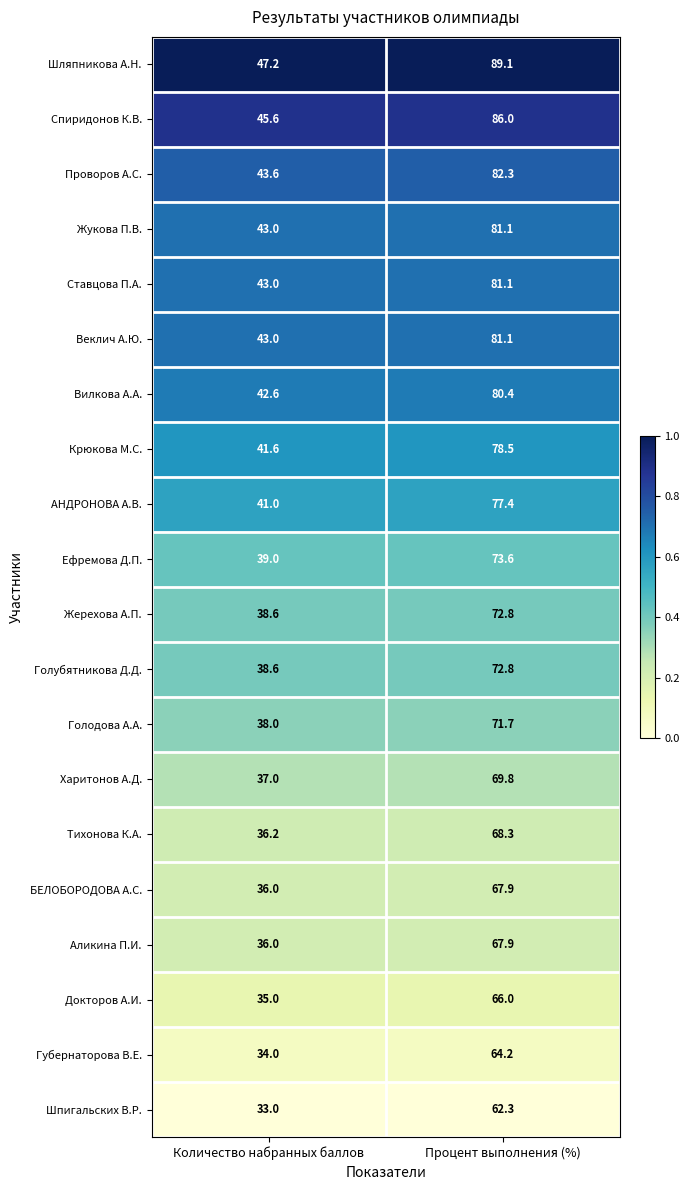

What is the total value across all series at Количество набранных баллов?

792.0